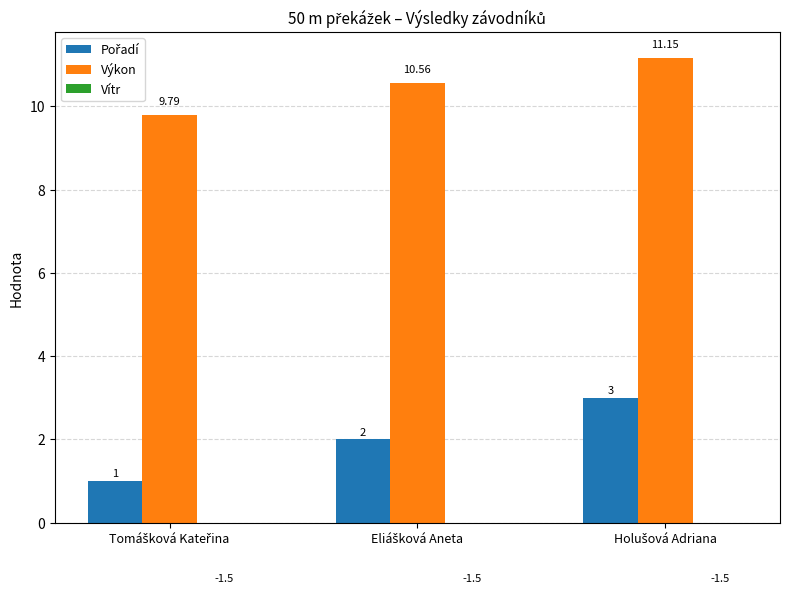

At which label does Pořadí first exceed 2?

Holušová Adriana